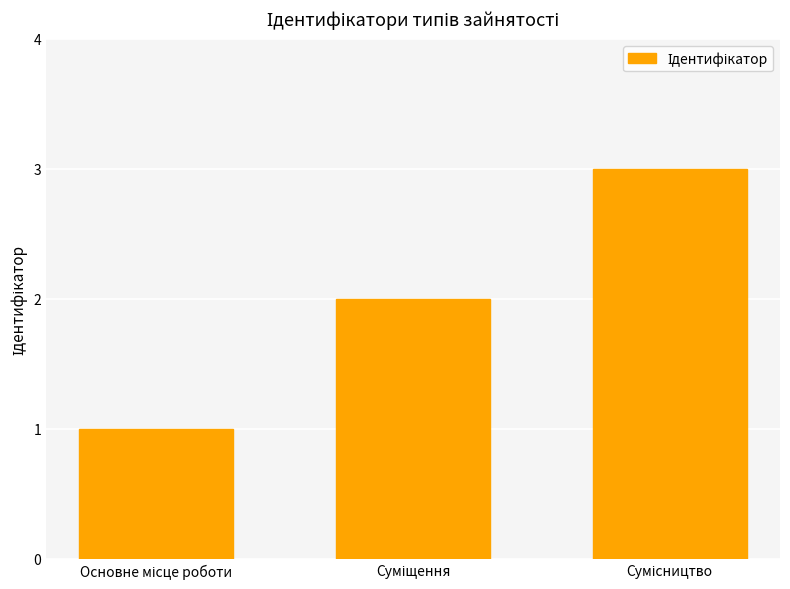

What is the sum of all values?

6